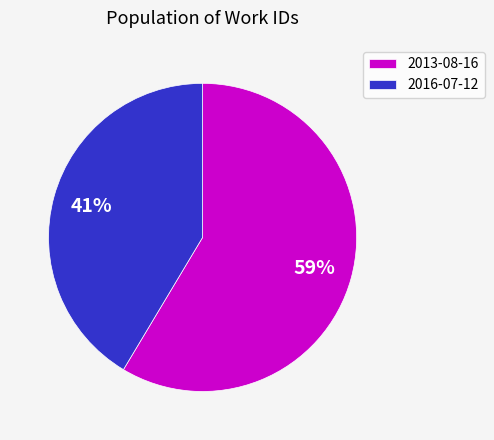

What percentage is the 2013-08-16 slice, to the nearest percent?

59%